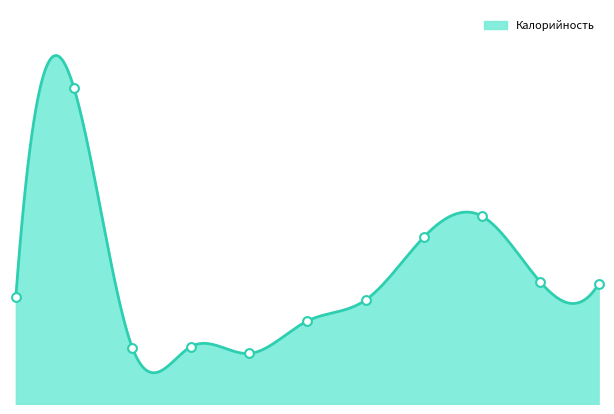

What is the ratio of the value at Рыба припущенная to the value at Запеканка творожная?

0.5